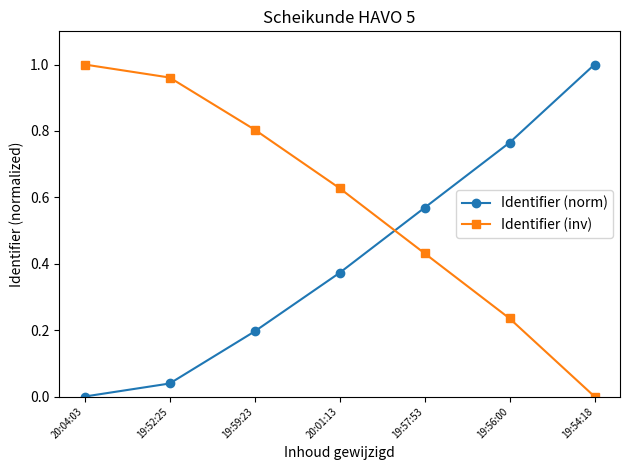

True or false: Identifier (norm) has more than 1 points higher than both neighbors.

False